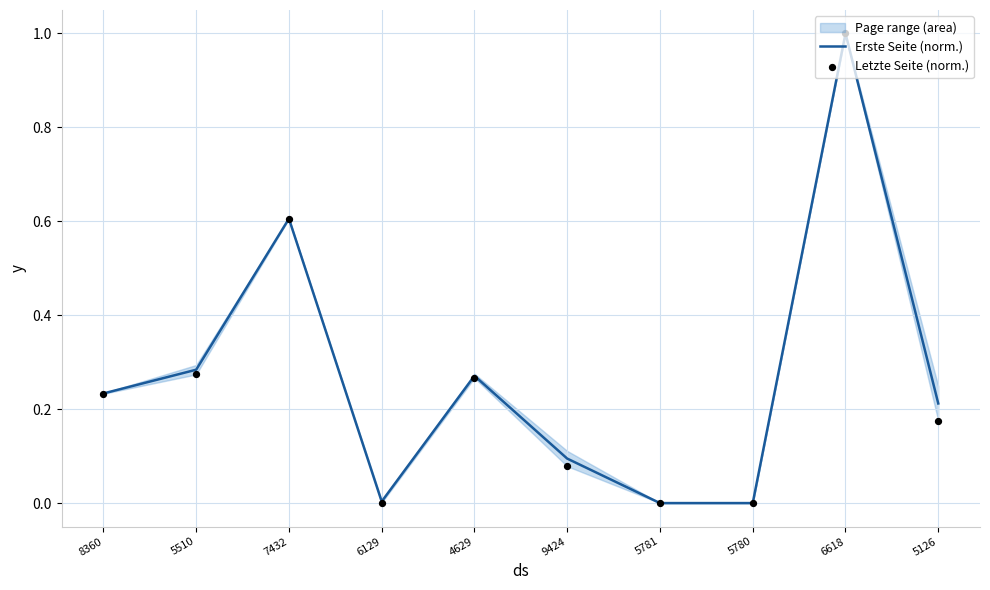

Which series has the largest total across all categories?

Erste Seite (norm.)